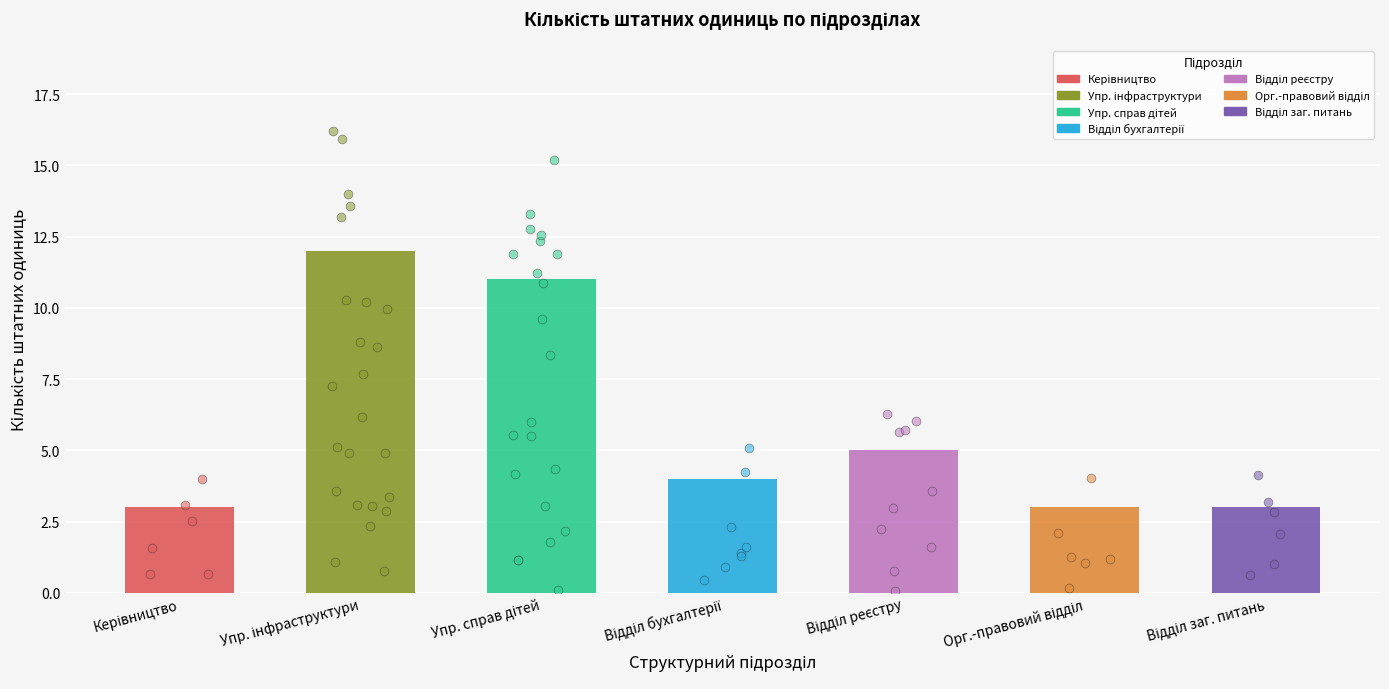

Between Орг.-правовий відділ and Керівництво, which is larger?

Орг.-правовий відділ